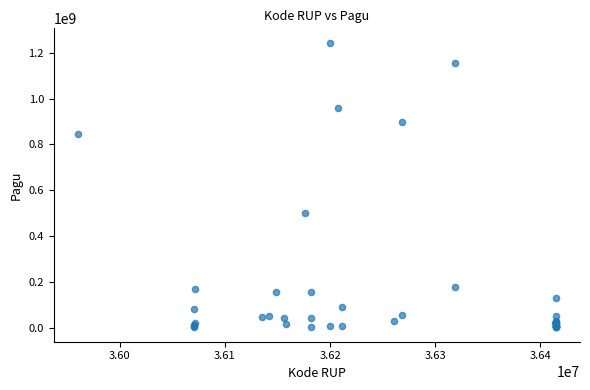

What Y value in the scatter plot is closest to 622840000?

499932000